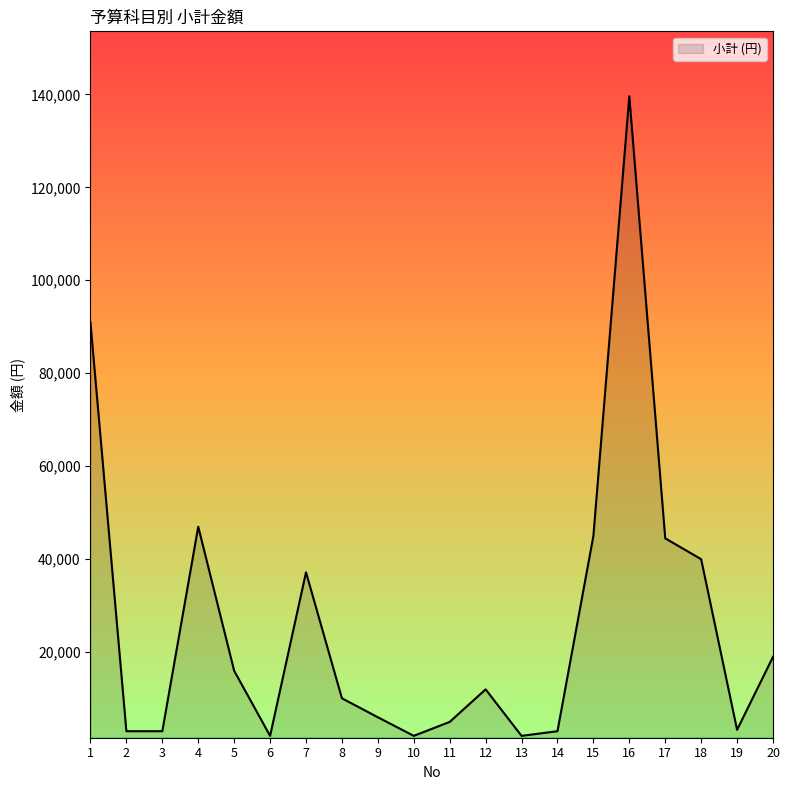

Approximately how many times larger is the value at 5 compared to 18?

0.4